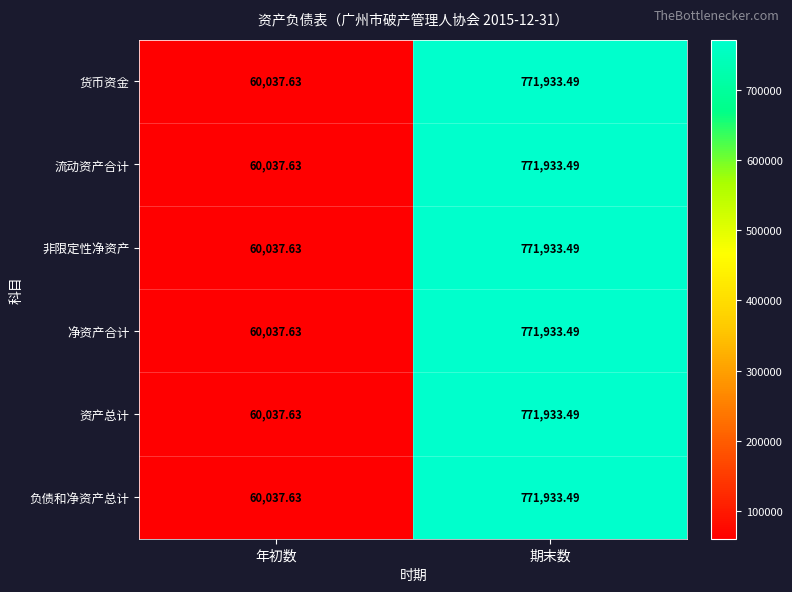

Is the value of 非限定性净资产 at 年初数 greater than the value of 资产总计 at 期末数?

No